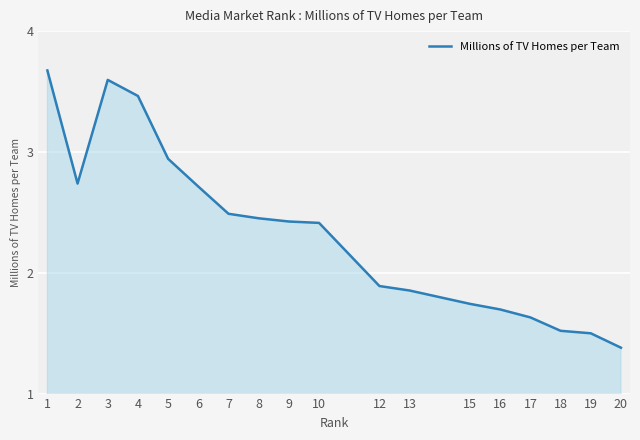

Which category has the lowest value across all series?

20